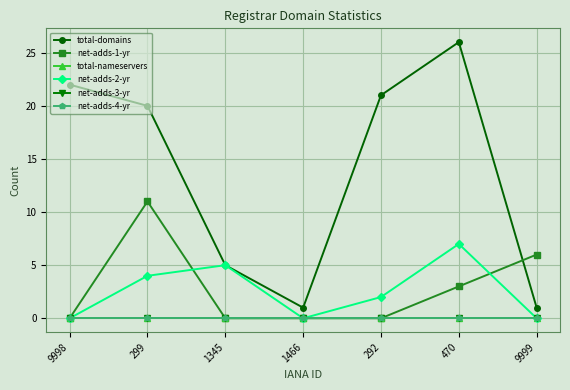

Does the chart display data point markers on the line(s)?

Yes